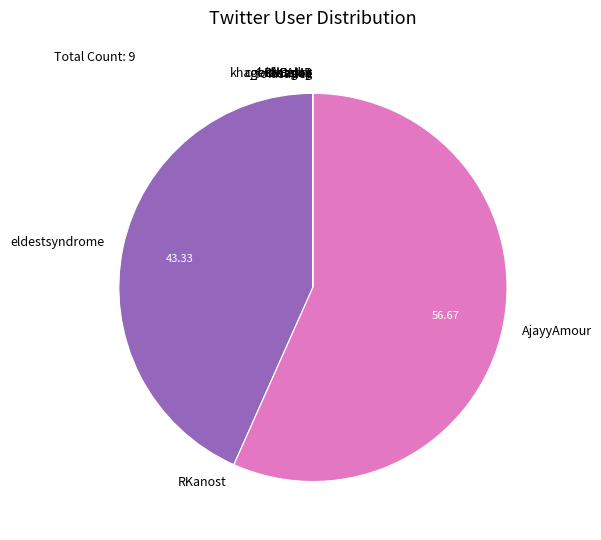

Is there any slice that represents more than half of the pie?

Yes